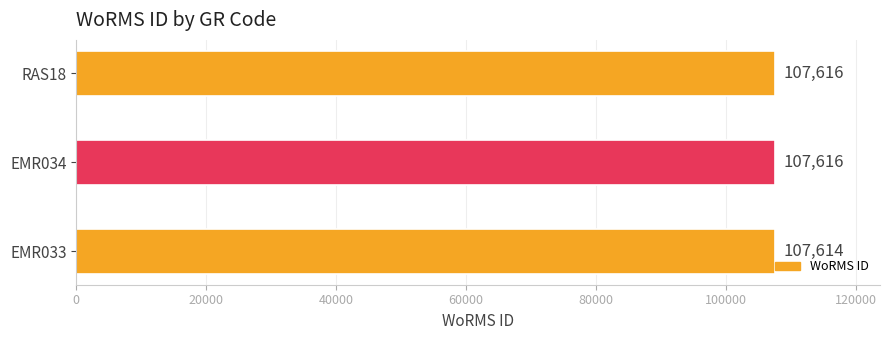

What is the greatest value displayed?

107616